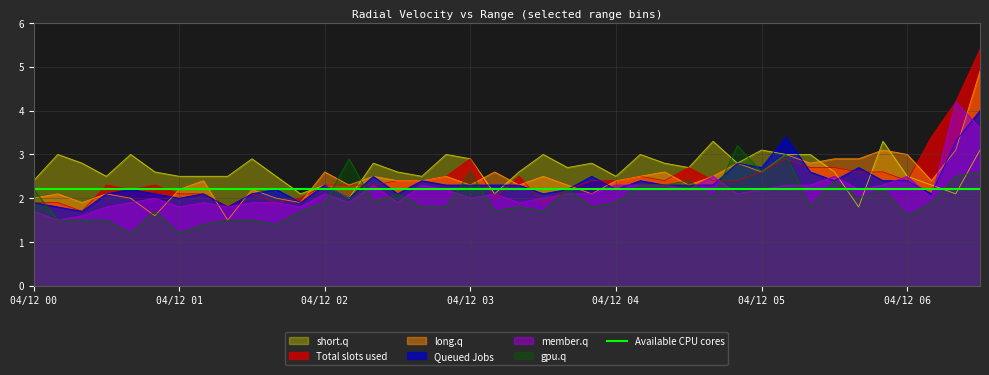

The Total slots used series shows 0.9 at 04/12 00. True or false?

False